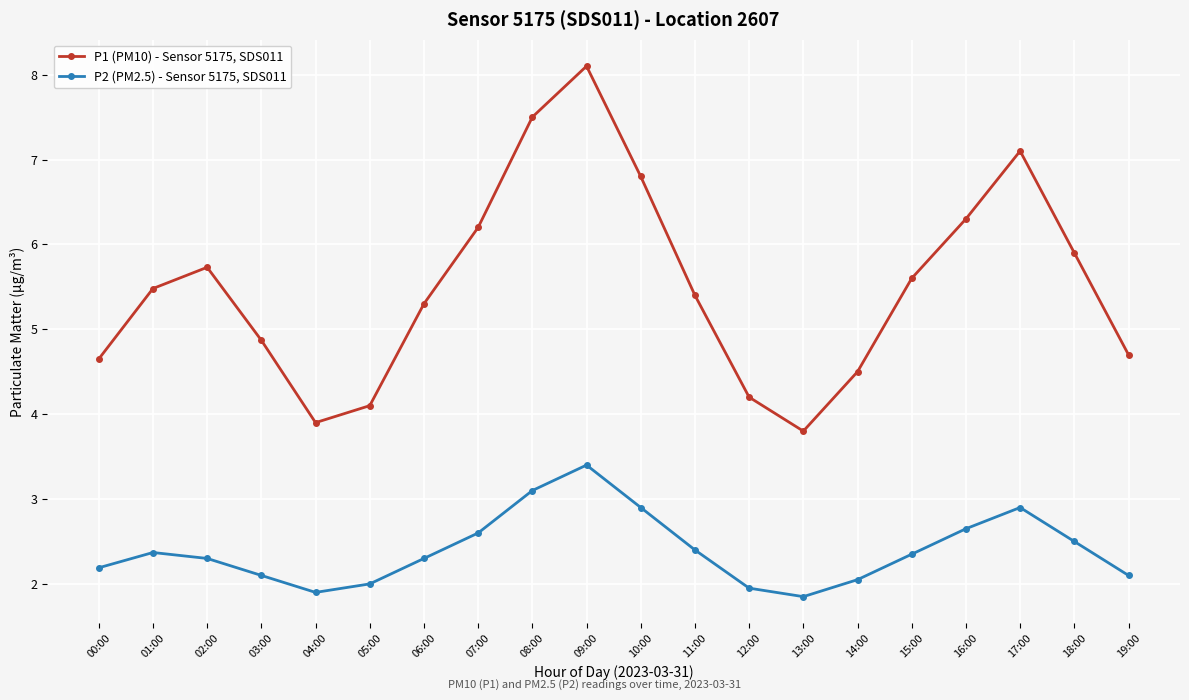

True or false: P1 (PM10) - Sensor 5175, SDS011 and P2 (PM2.5) - Sensor 5175, SDS011 cross at least once.

False